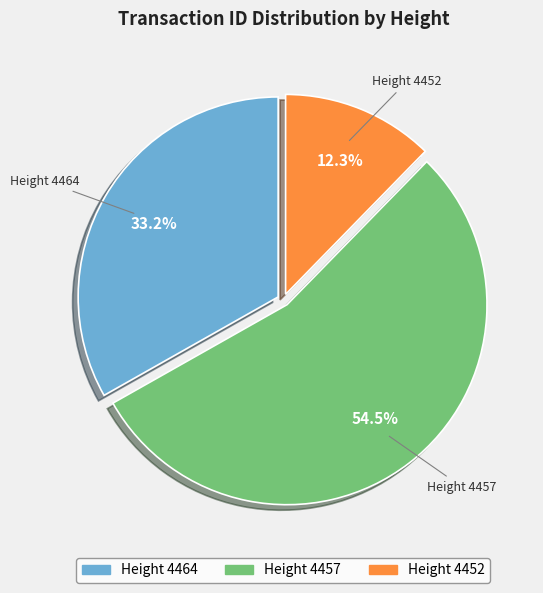

Does any single category account for the majority?

Yes